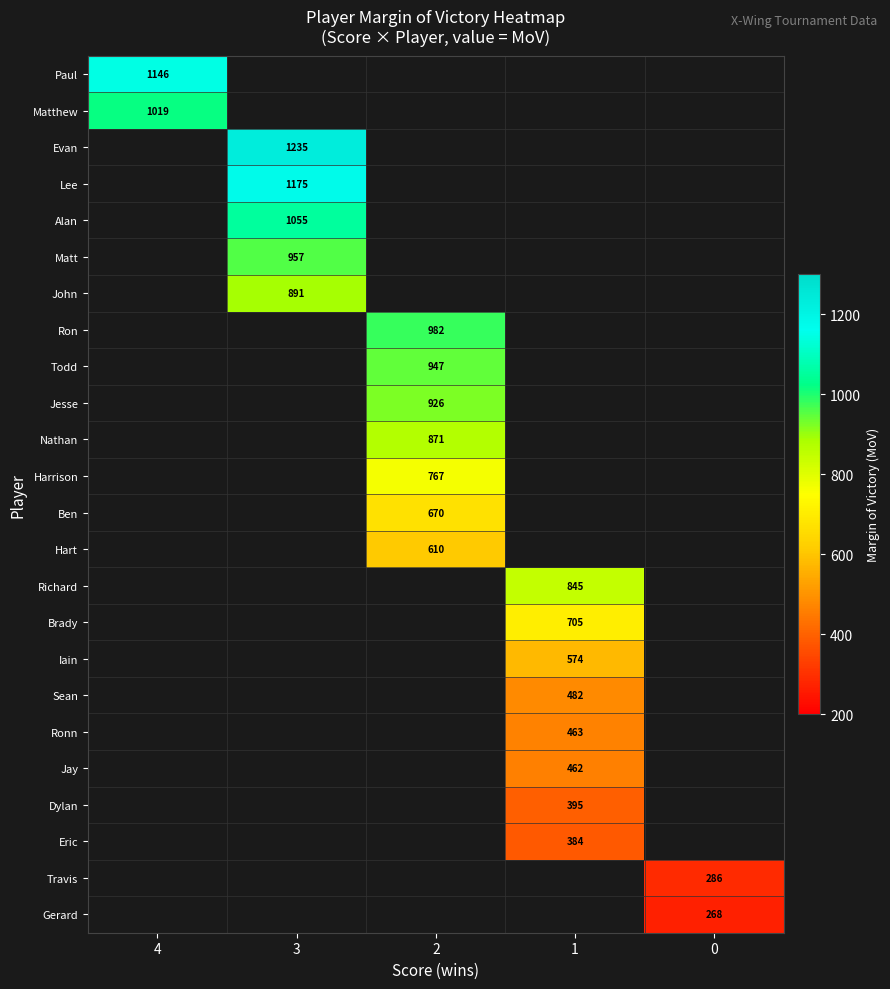

What is the greatest value displayed?

1235.0